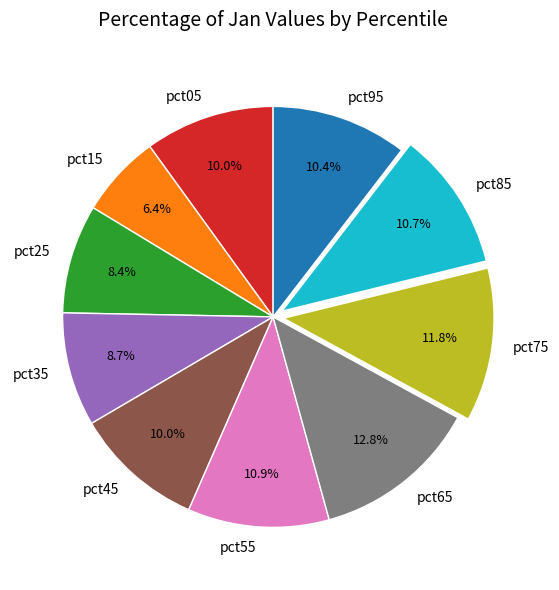

Is there any slice that represents more than half of the pie?

No